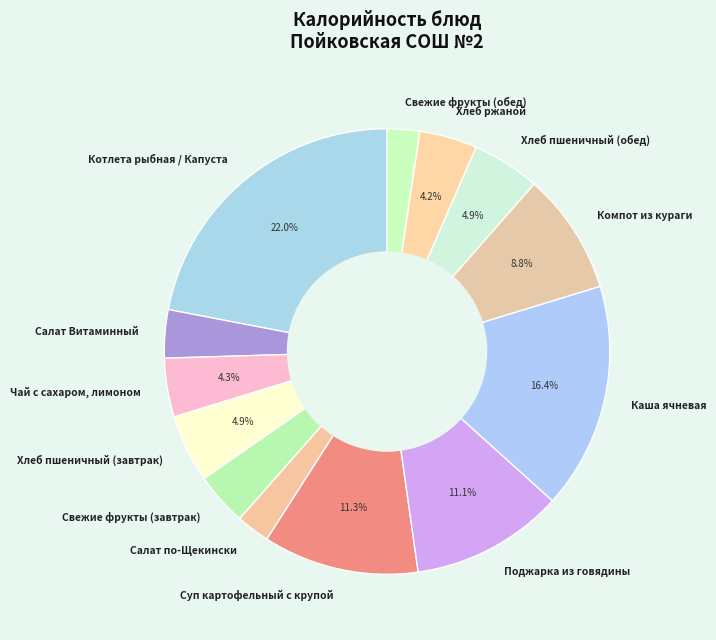

Between Компот из кураги and Поджарка из говядины, which is larger?

Поджарка из говядины